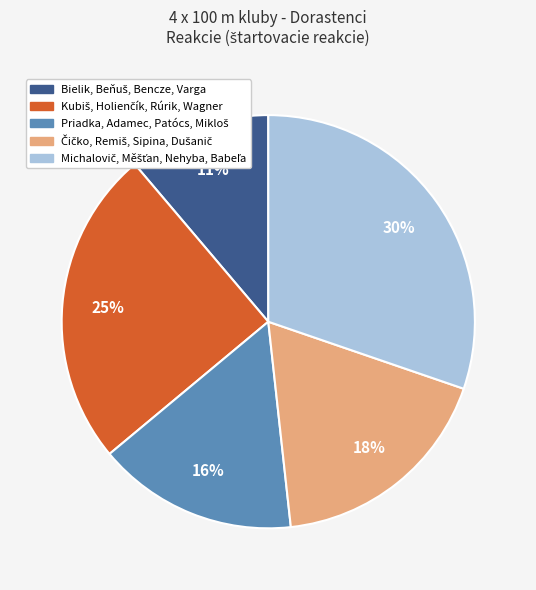

Is there a majority slice in this chart?

No